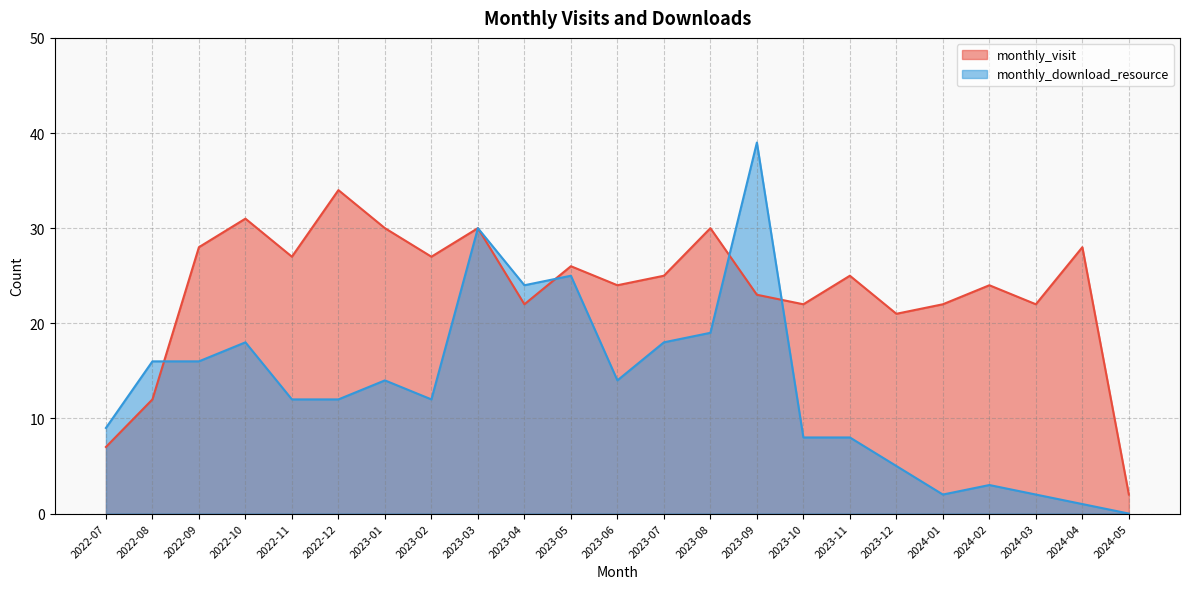

Does the chart display data point markers on the line(s)?

No